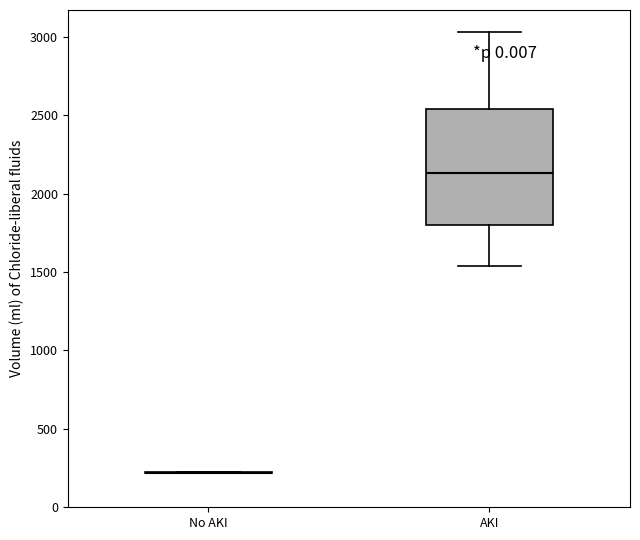

Where is the upper edge of the box for AKI on the y-axis? The values are not printed on the chart, so give them approximately, as read against the axis.

2550